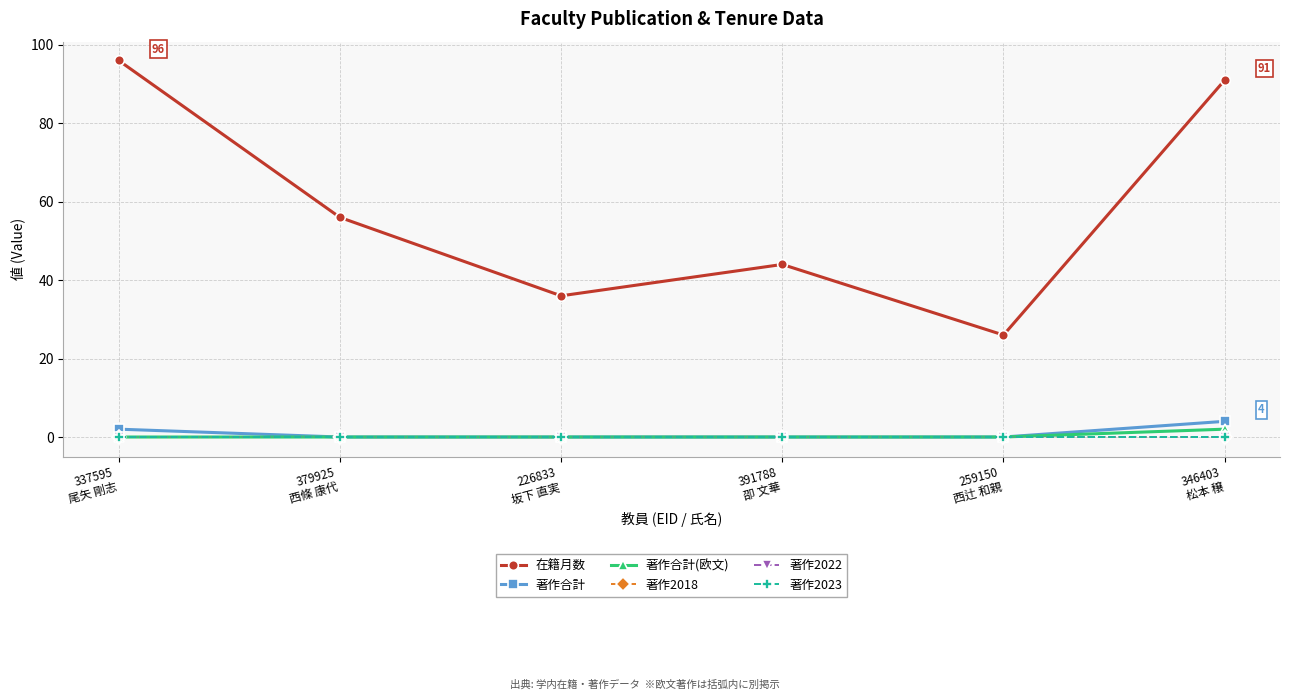

List the series in order of their peak value, highest first.

在籍月数, 著作合計, 著作合計(欧文), 著作2018, 著作2022, 著作2023